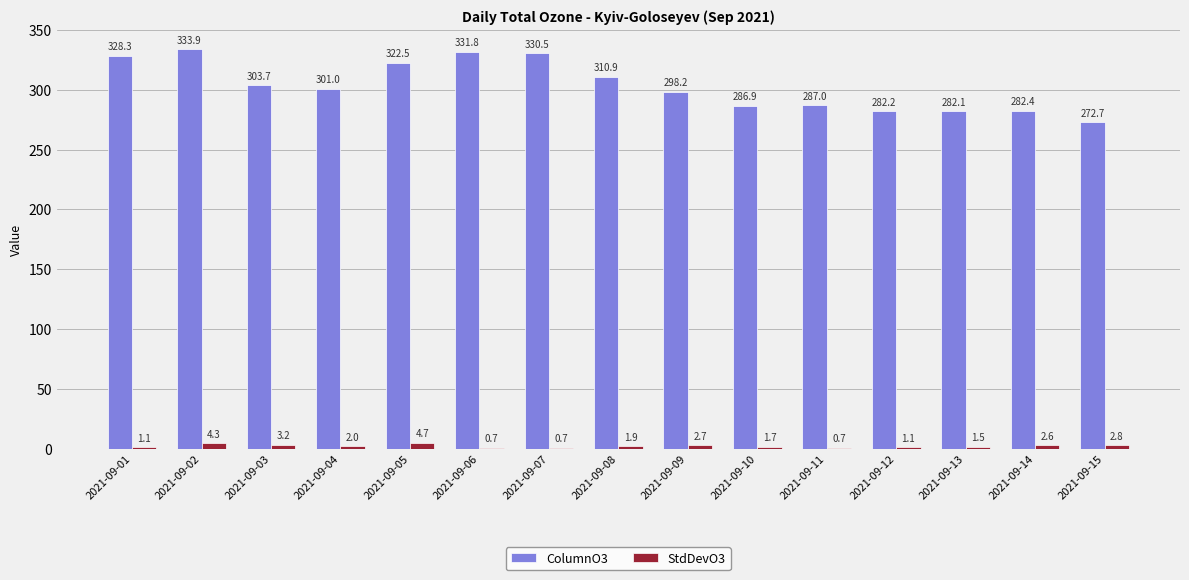

Which category has the highest value in the StdDevO3 series?

2021-09-05